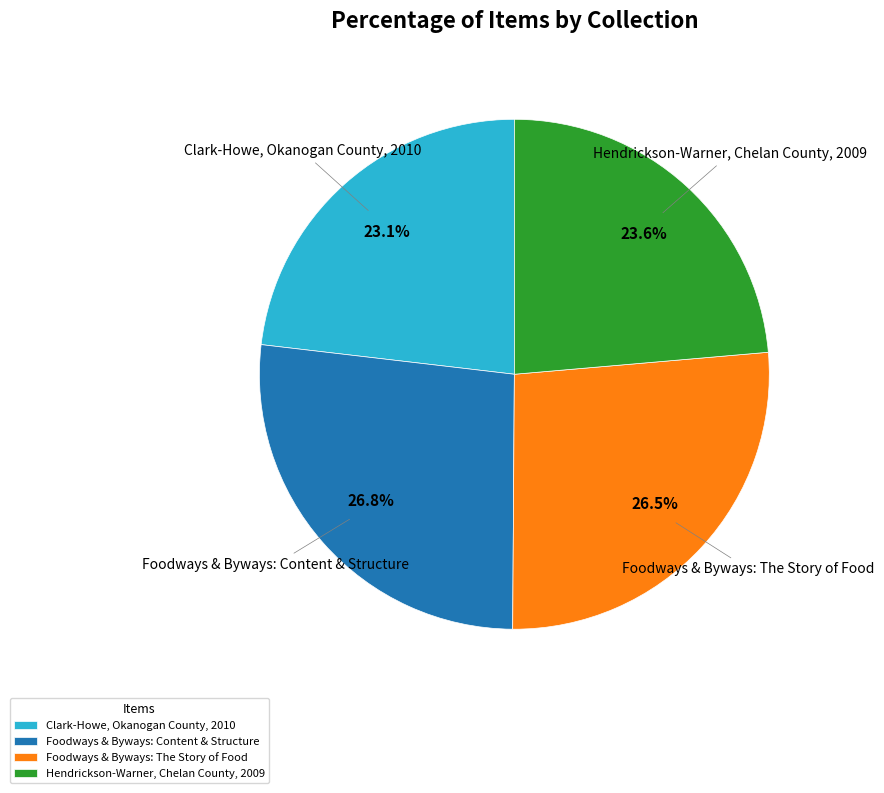

What percentage is NOT represented by Clark-Howe, Okanogan County, 2010?

76.9%